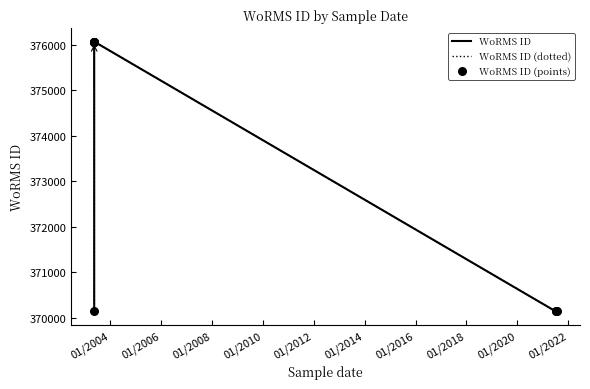

Is the value of WoRMS ID at 01/2012 greater than the value of WoRMS ID (dotted) at 01/2006?

No